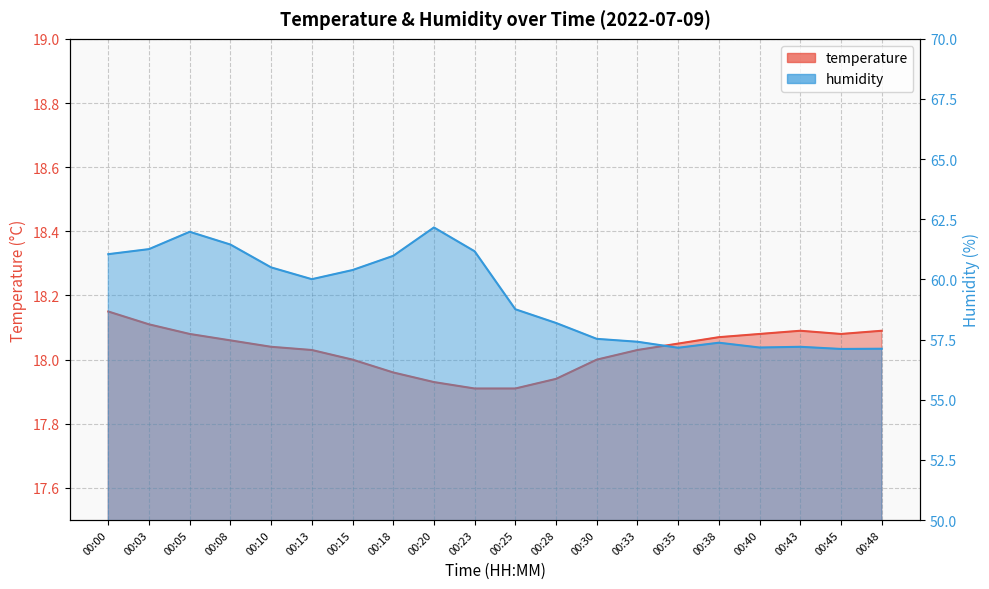

Does the chart have visible grid lines?

Yes